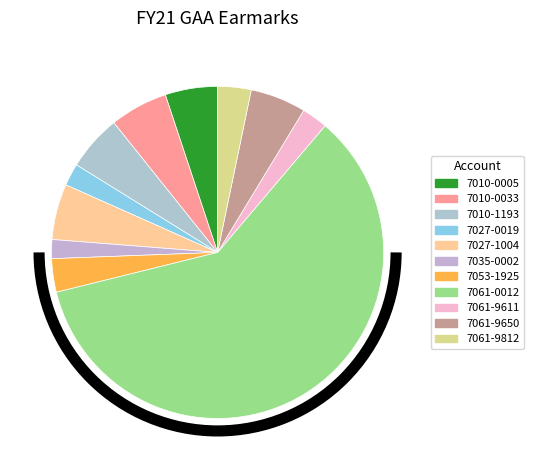

How many segments does this pie chart have?

11